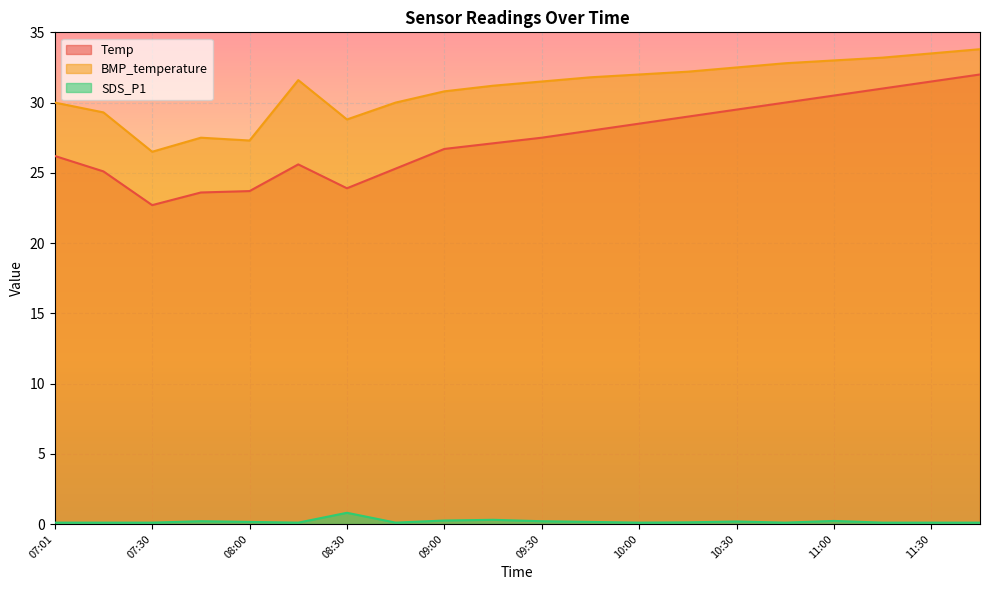

True or false: SDS_P1 and Temp intersect in this chart.

False